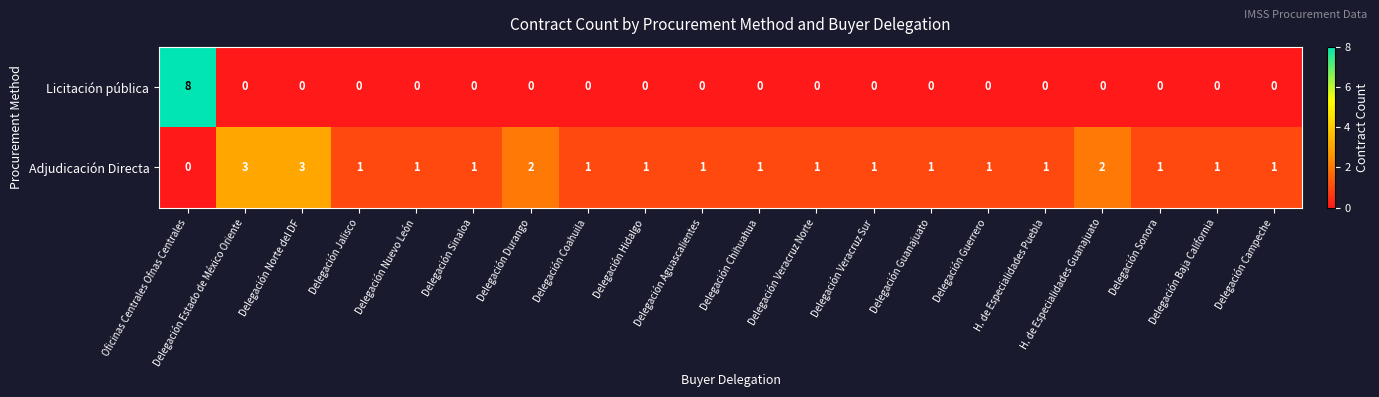

Count the number of categories in the chart.

20